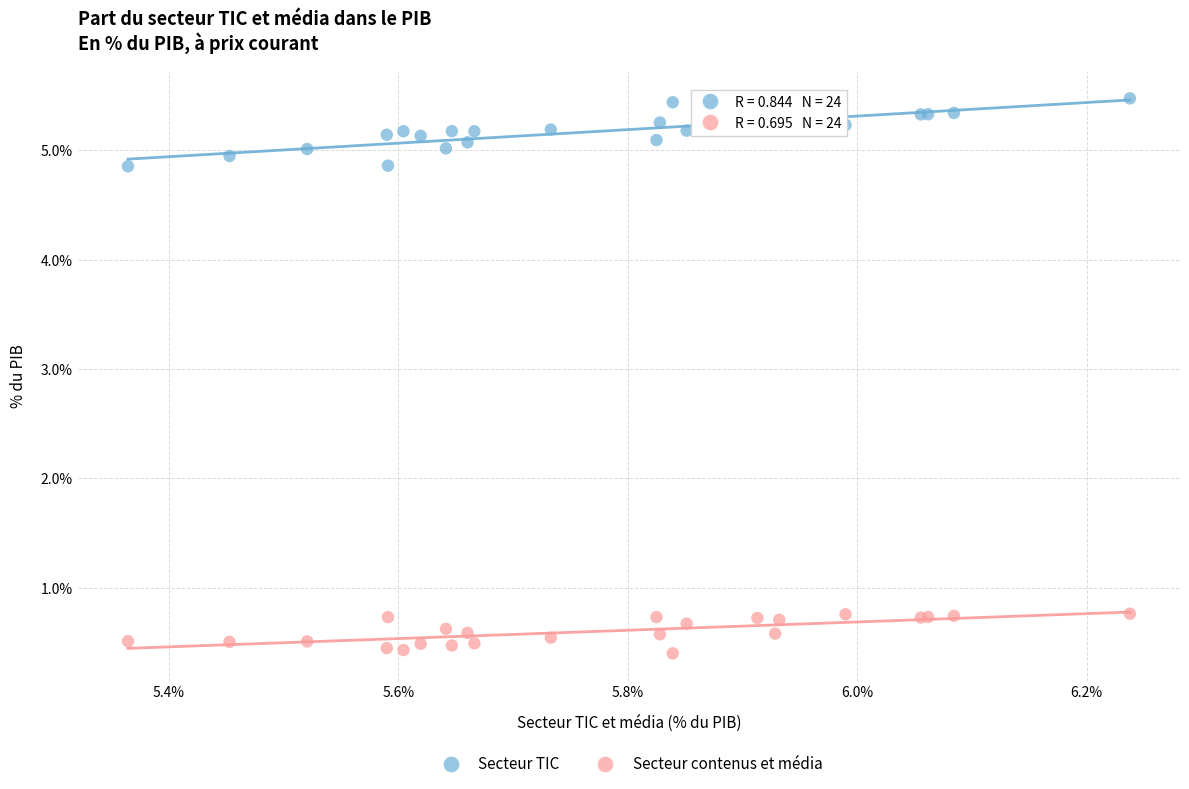

Which series reaches the maximum Y coordinate?

Secteur TIC